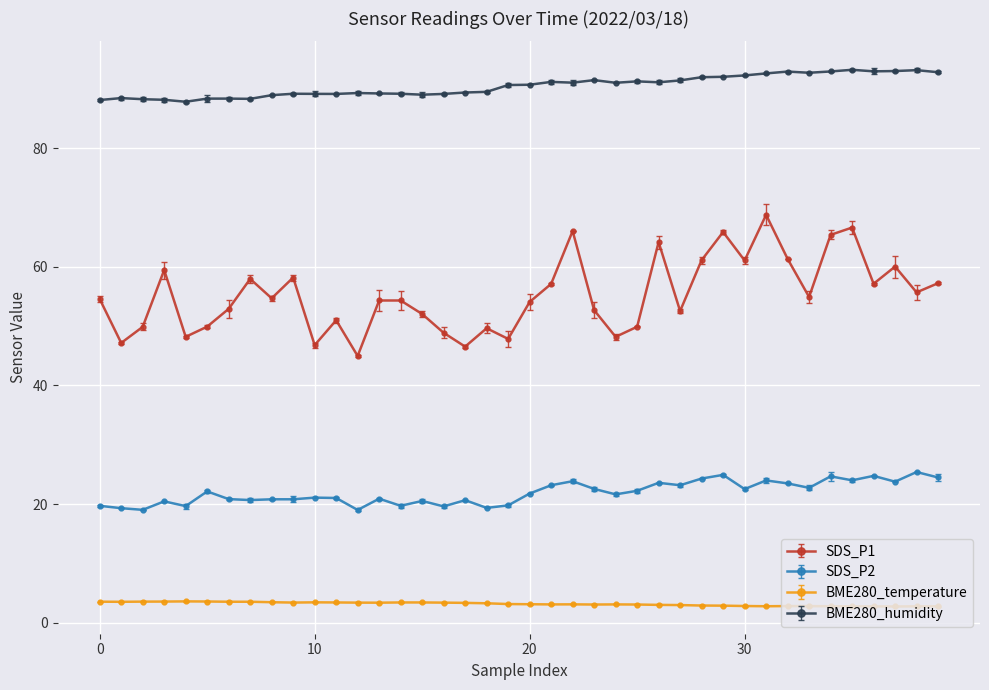

Which series has the widest spread of values?

SDS_P1